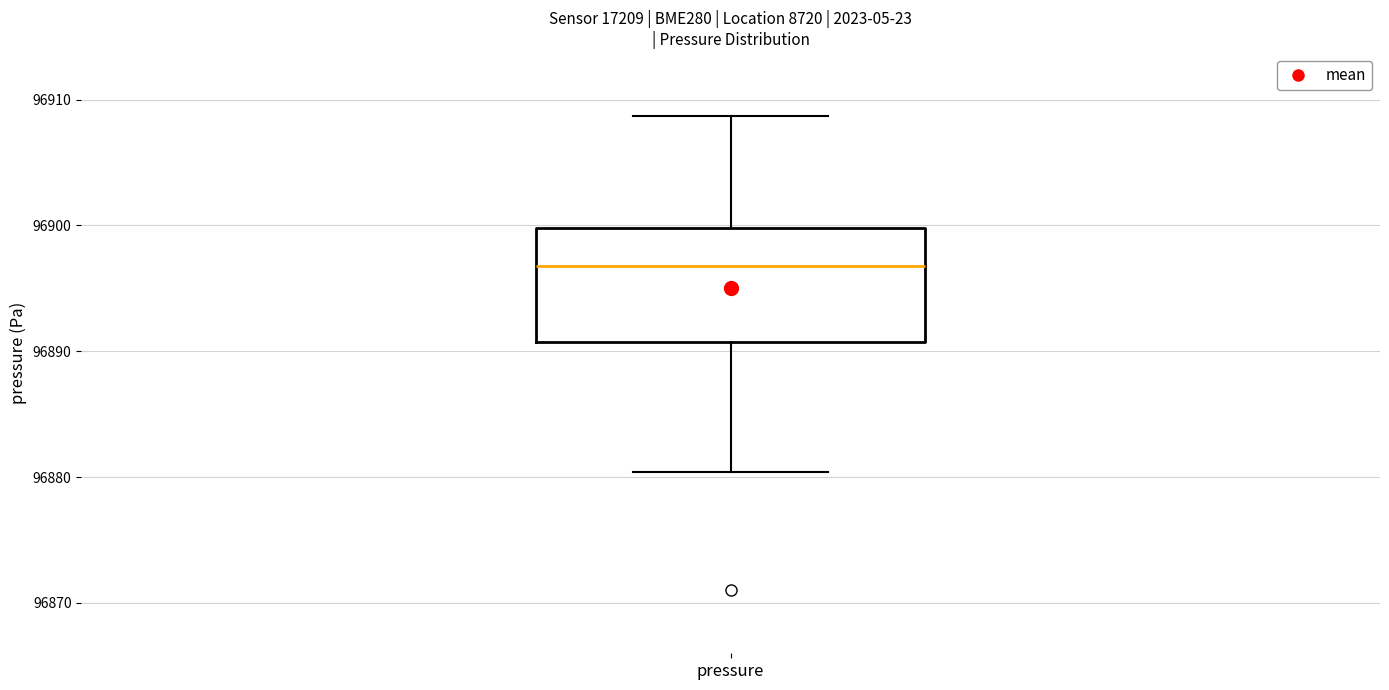

Where is the lower edge of the box for pressure on the y-axis? The values are not printed on the chart, so give them approximately, as read against the axis.

96891